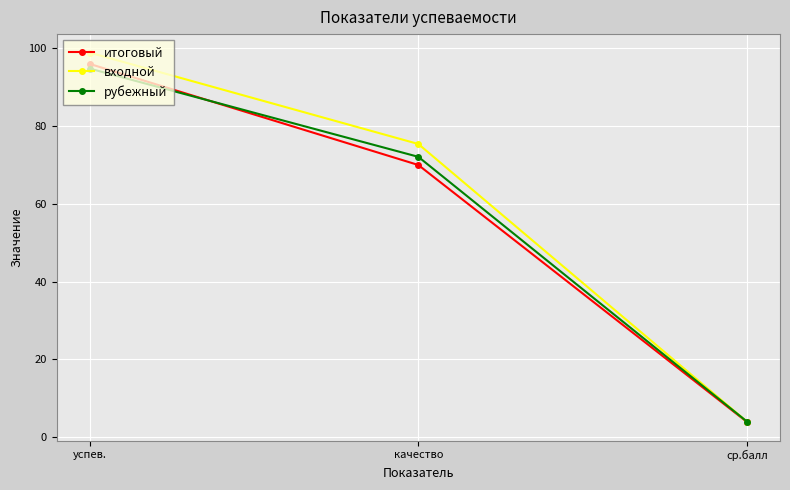

What is the difference between the highest and lowest values at ср.балл?

0.1